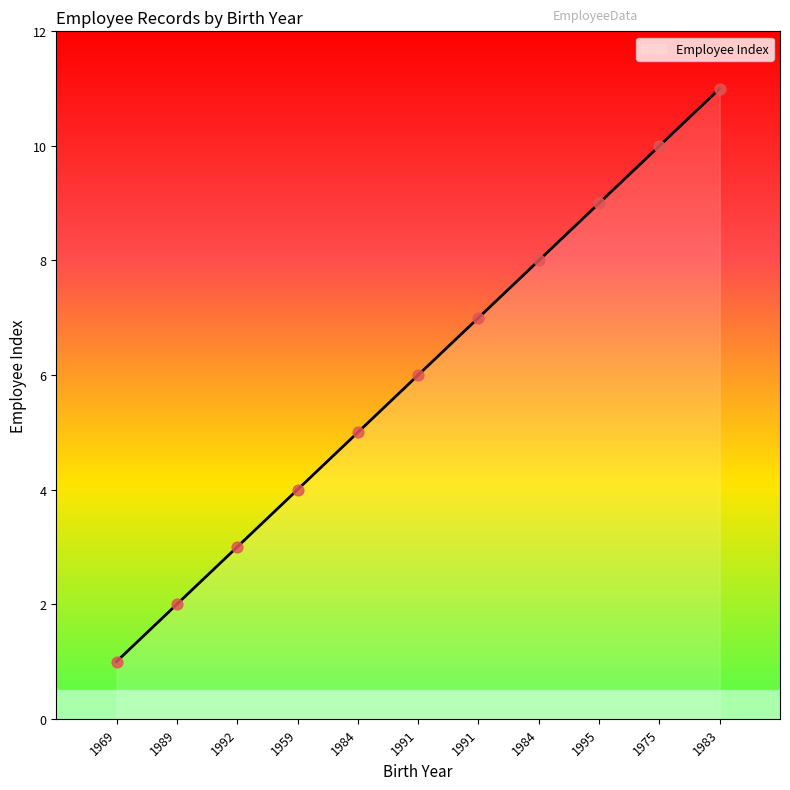

Approximately how many times larger is the value at 1969 compared to 1983?

0.1